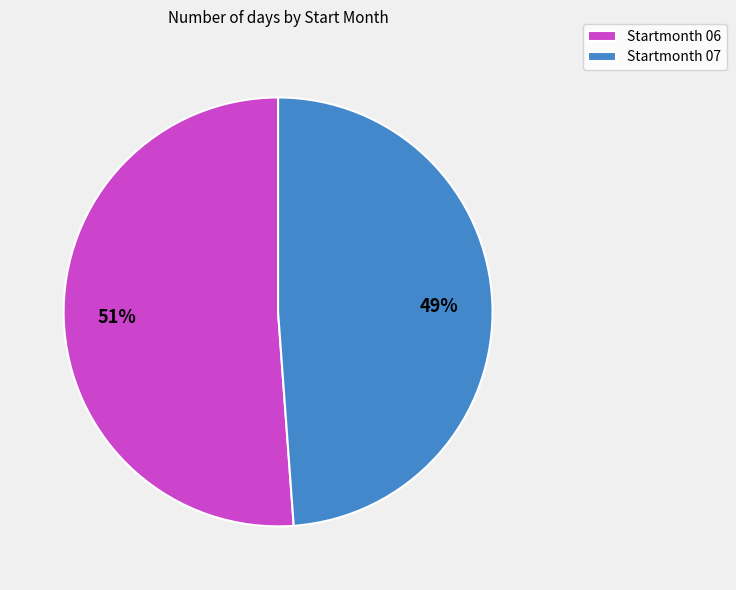

To the nearest percent, what is the average slice percentage?

50%